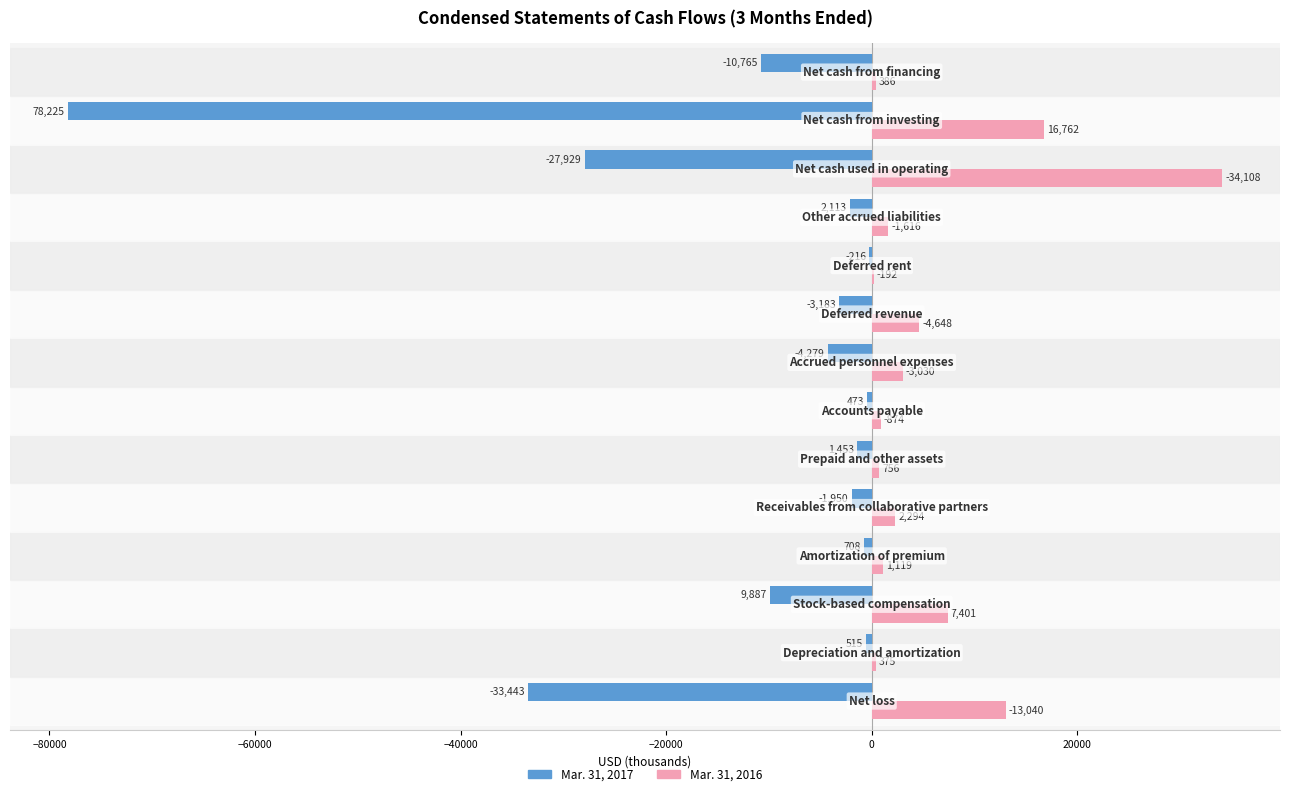

What is the maximum value shown in the chart?

34108